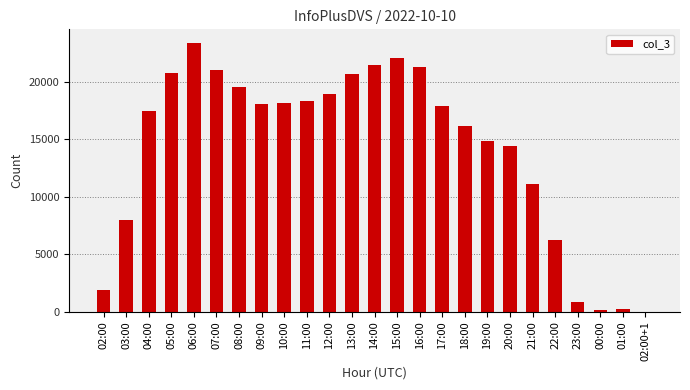

Between 15:00 and 20:00, which is larger?

15:00